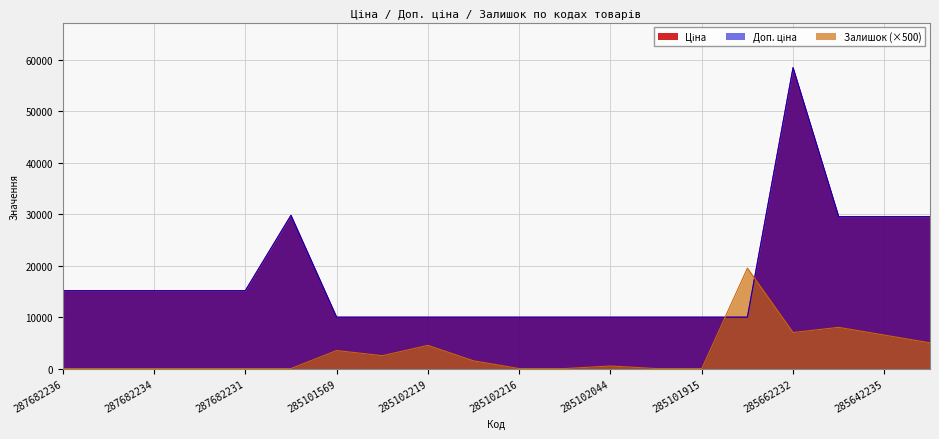

True or false: Доп. ціна has a value of 7076.5 at 287682231.

False